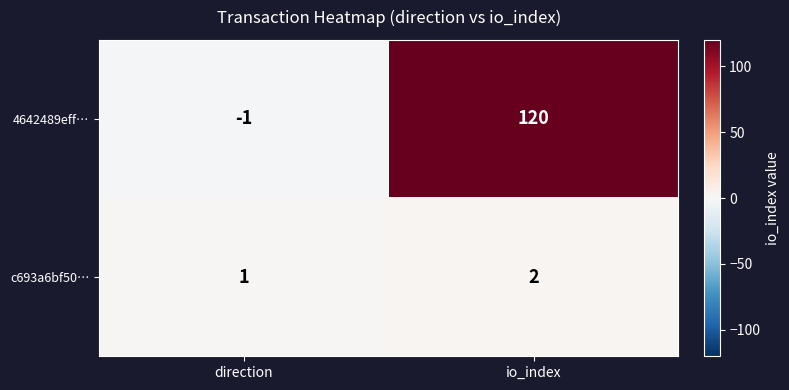

Is it true that 4642489eff… equals 120 at io_index?

True